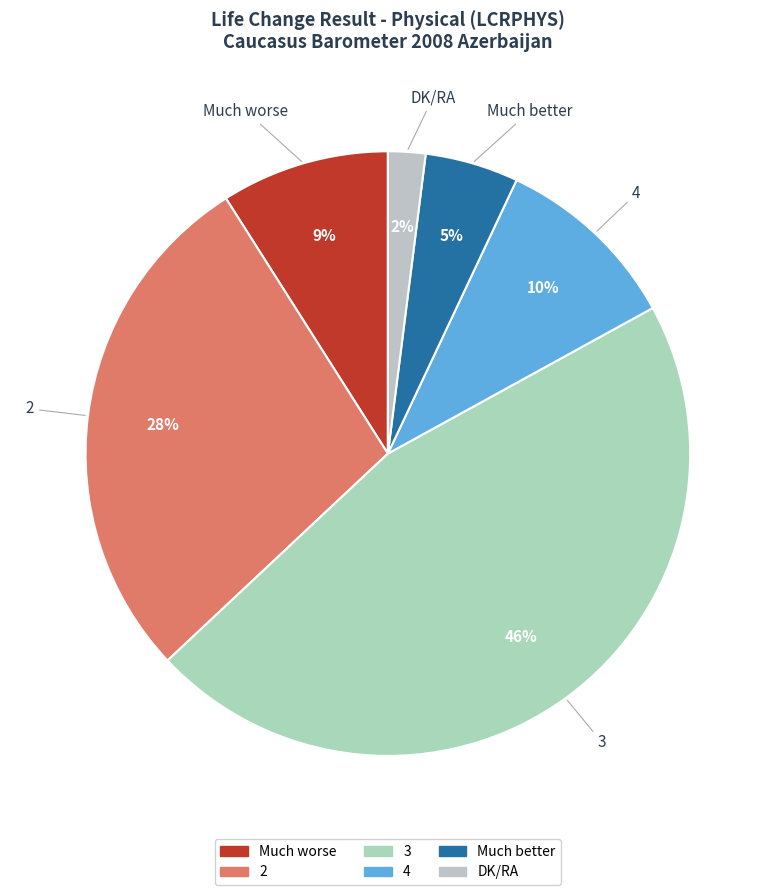

To the nearest percent, what is the difference between the 4 and Much better slice percentages?

5%